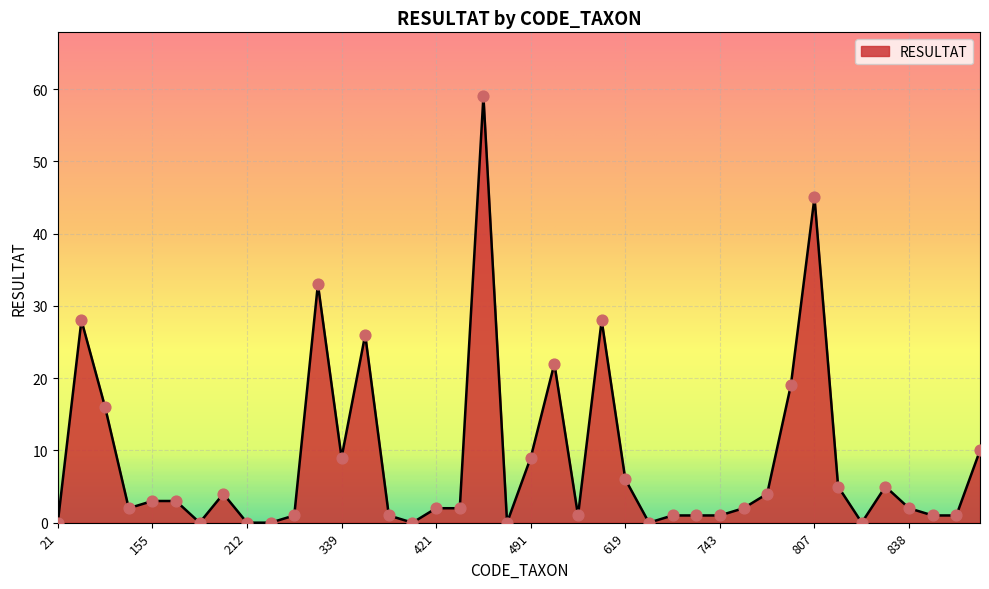

What is the maximum value shown in the chart?

59